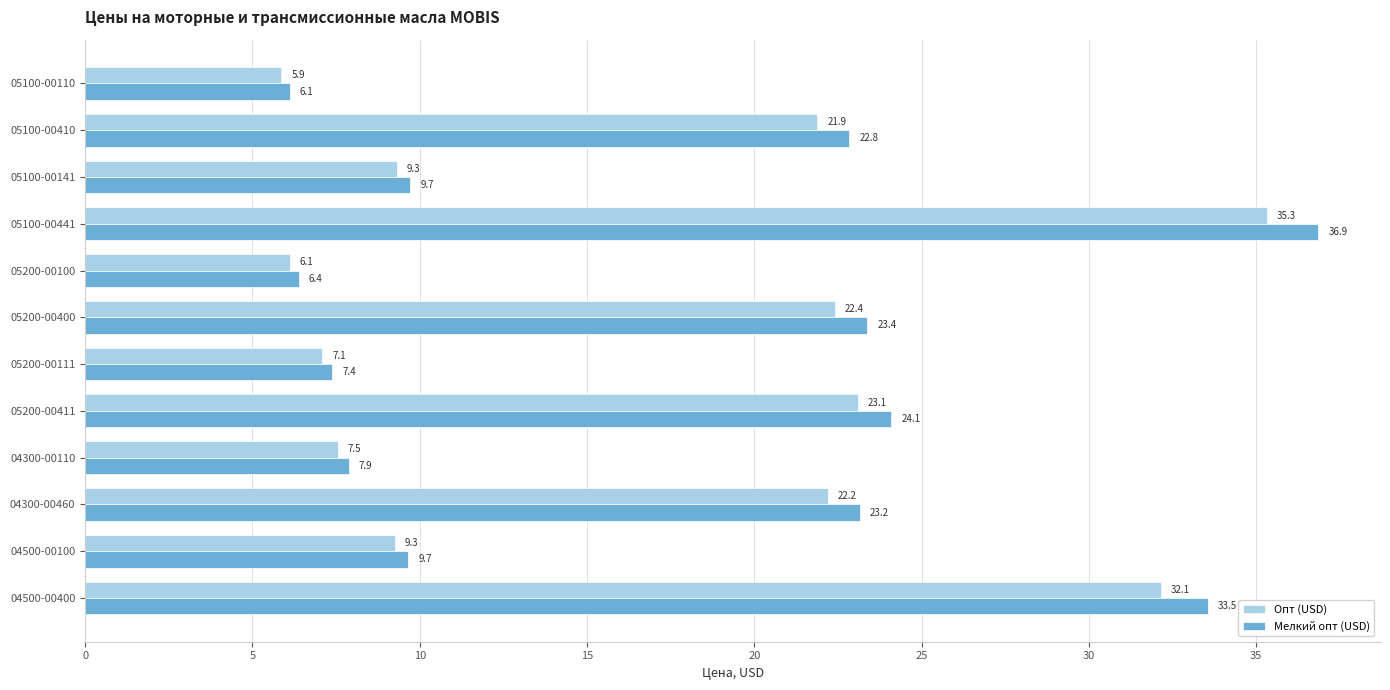

What is the sum of all Мелкий опт (USD) values?

211.0